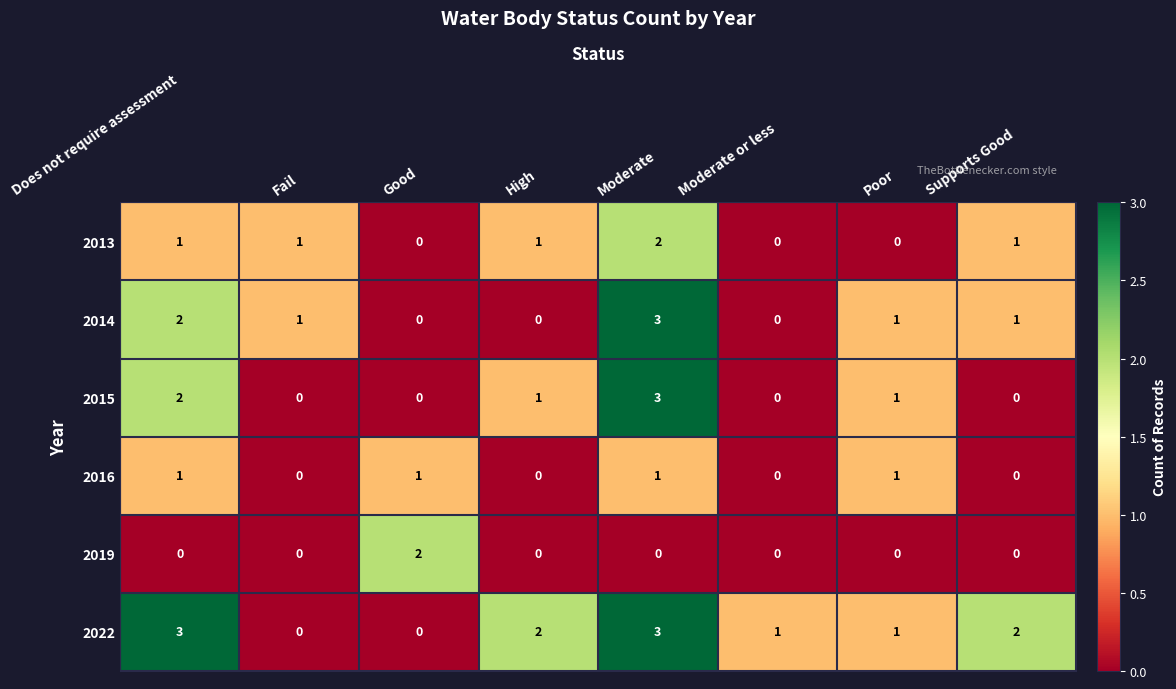

What is the total value across all series at High?

4